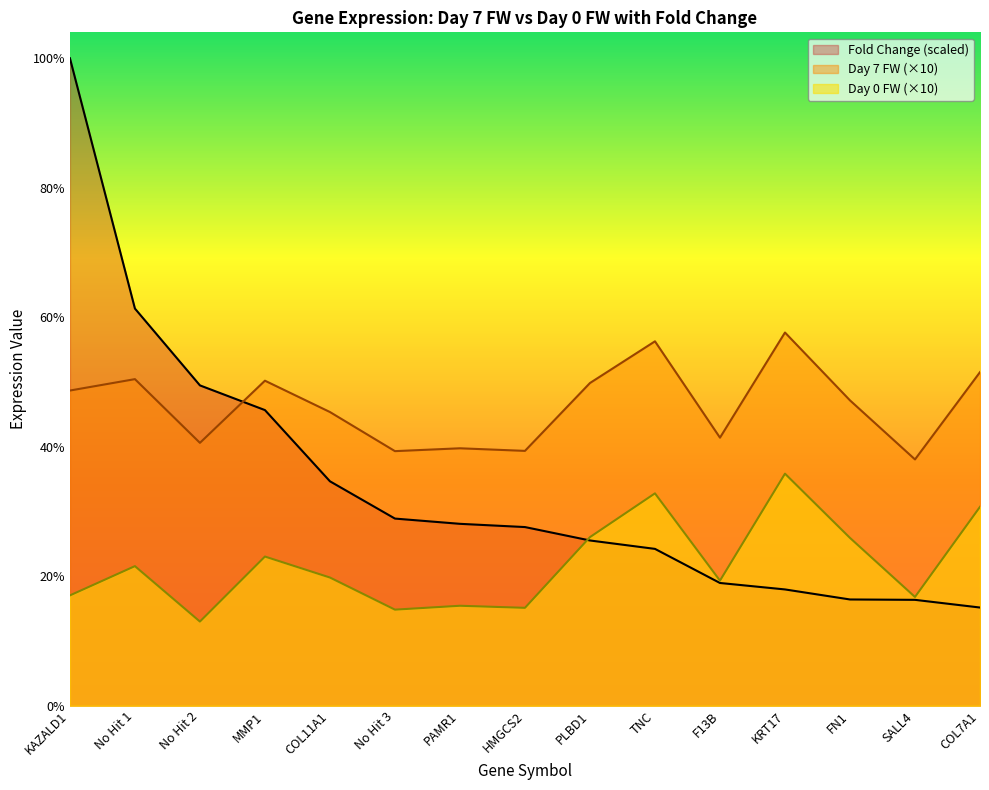

What position from the right is KRT17?

4